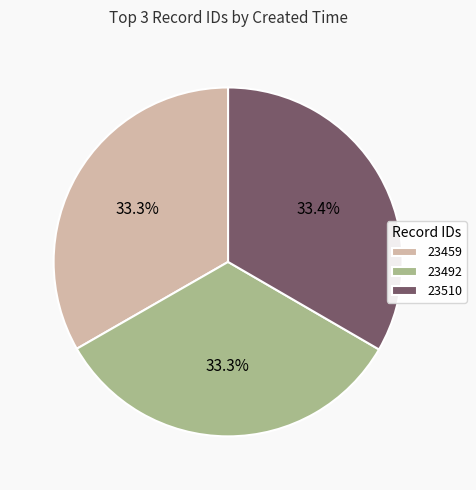

What is the ratio of the value at 23510 to the value at 23492?

1.0